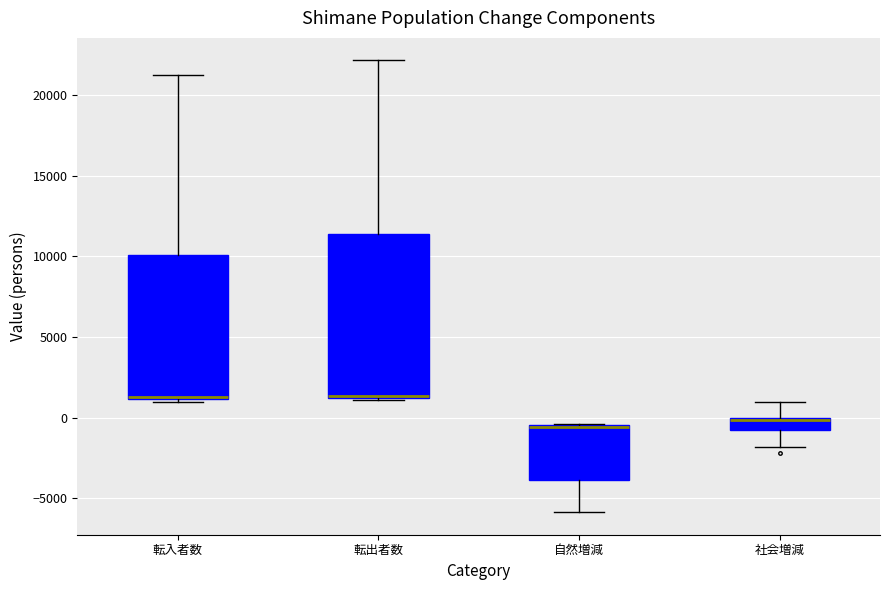

Which box is the tallest, from its lower edge to its upper edge?

転出者数